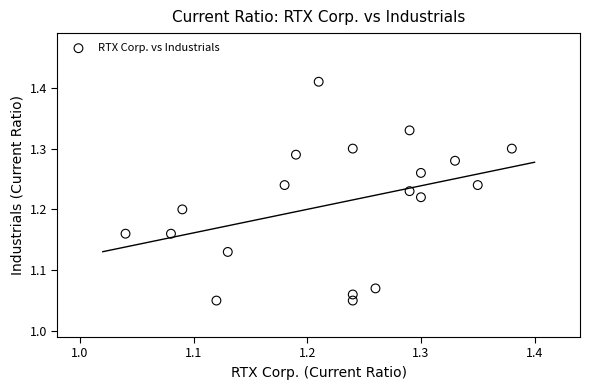

What is the range of X values (max minus min)?

0.3